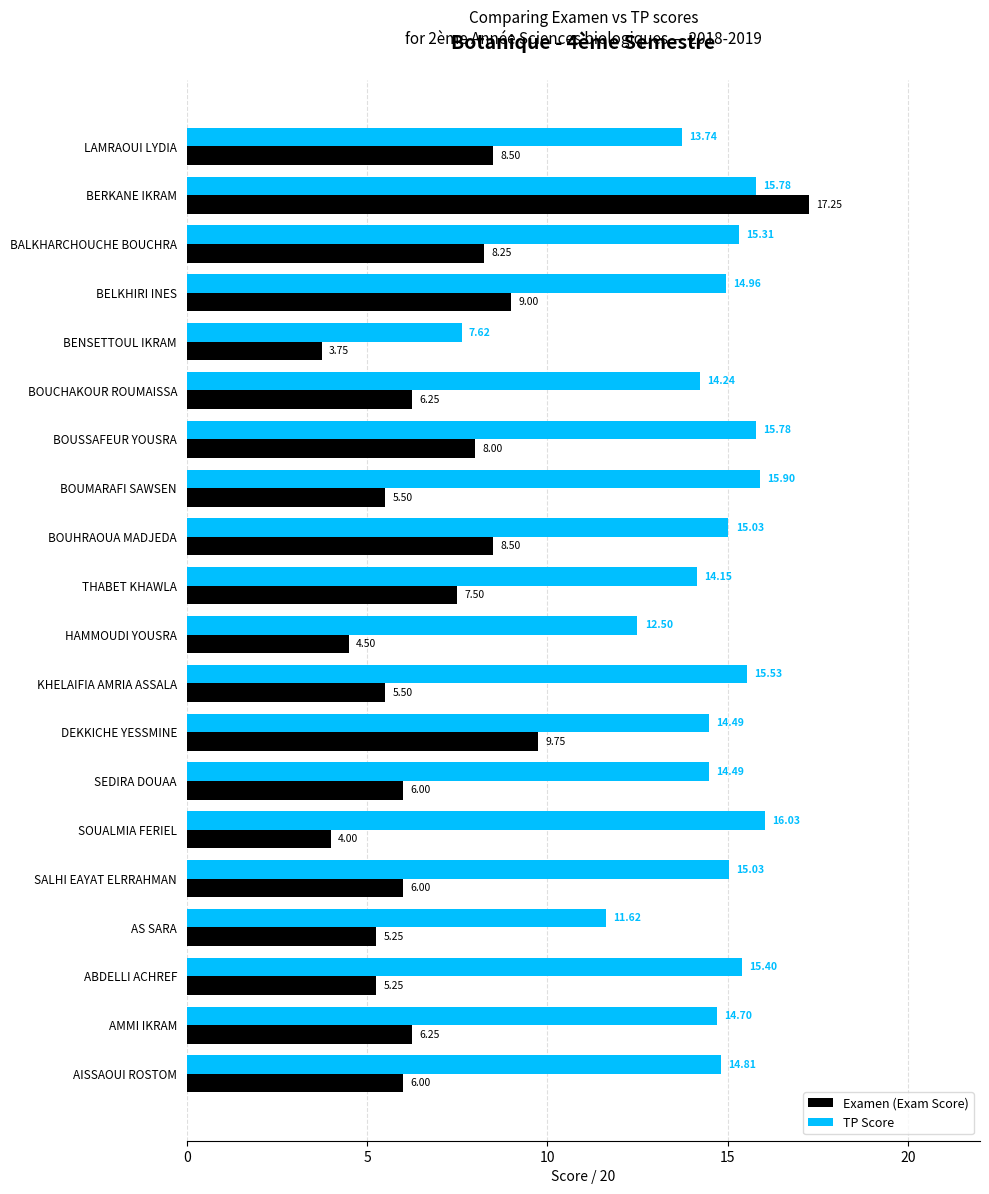

Which category has the lowest value in the Examen (Exam Score) series?

BENSETTOUL IKRAM